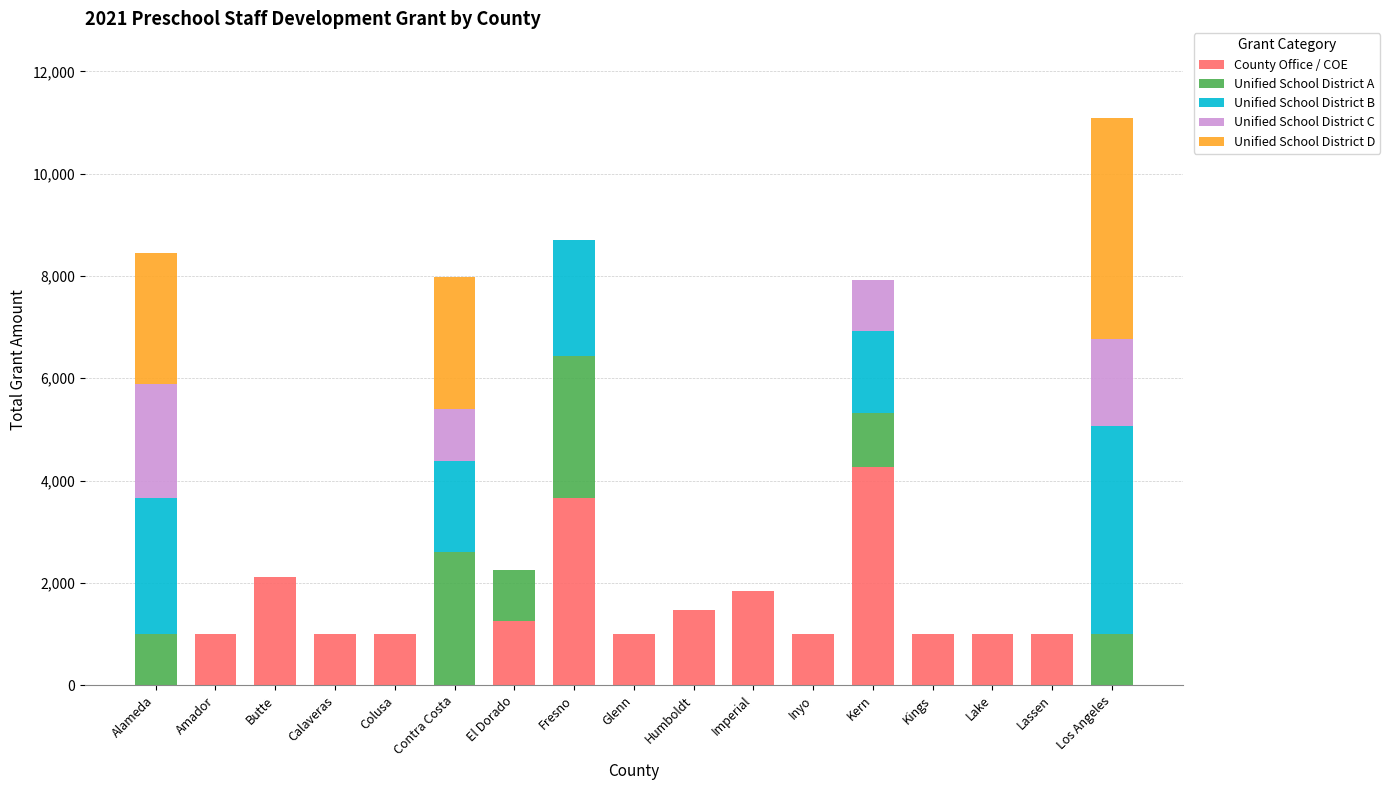

What is the sum of the County Office / COE values at Calaveras and Lassen?

2000